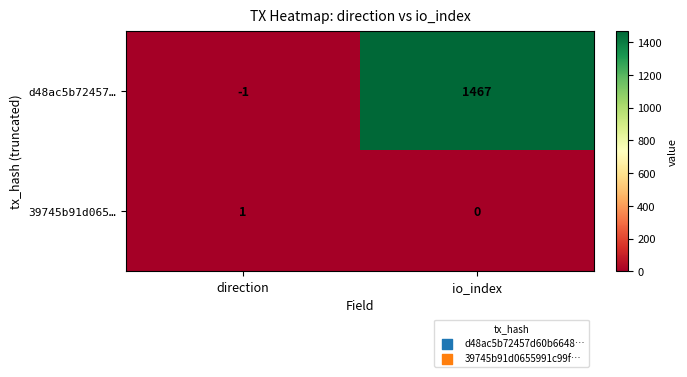

List the series in order of their peak value, highest first.

d48ac5b72457…, 39745b91d065…